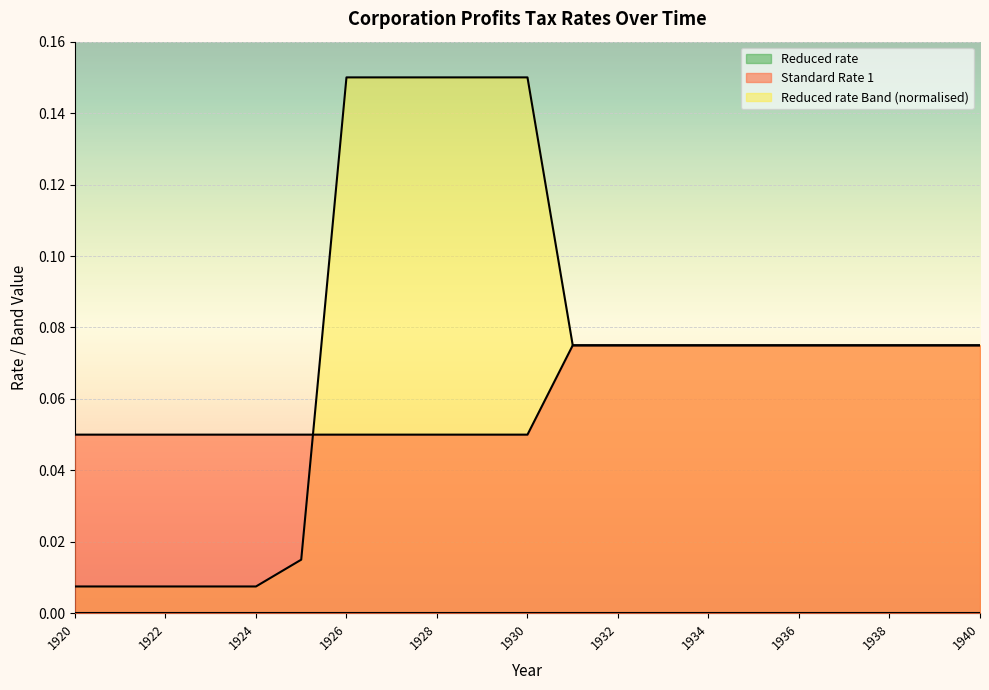

How many categories are shown in the chart?

21